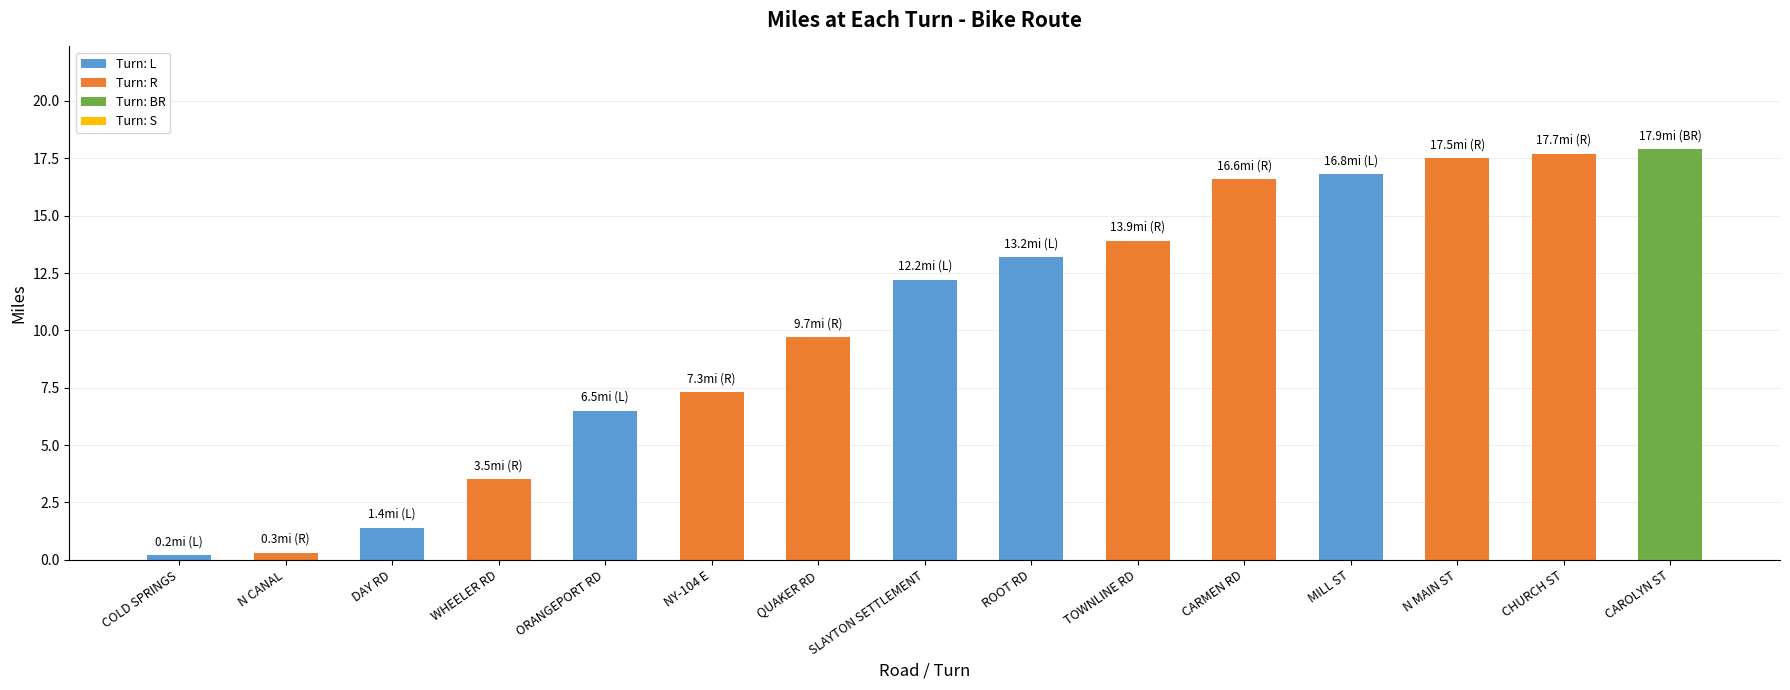

Between CHURCH ST and ROOT RD, which is larger?

CHURCH ST